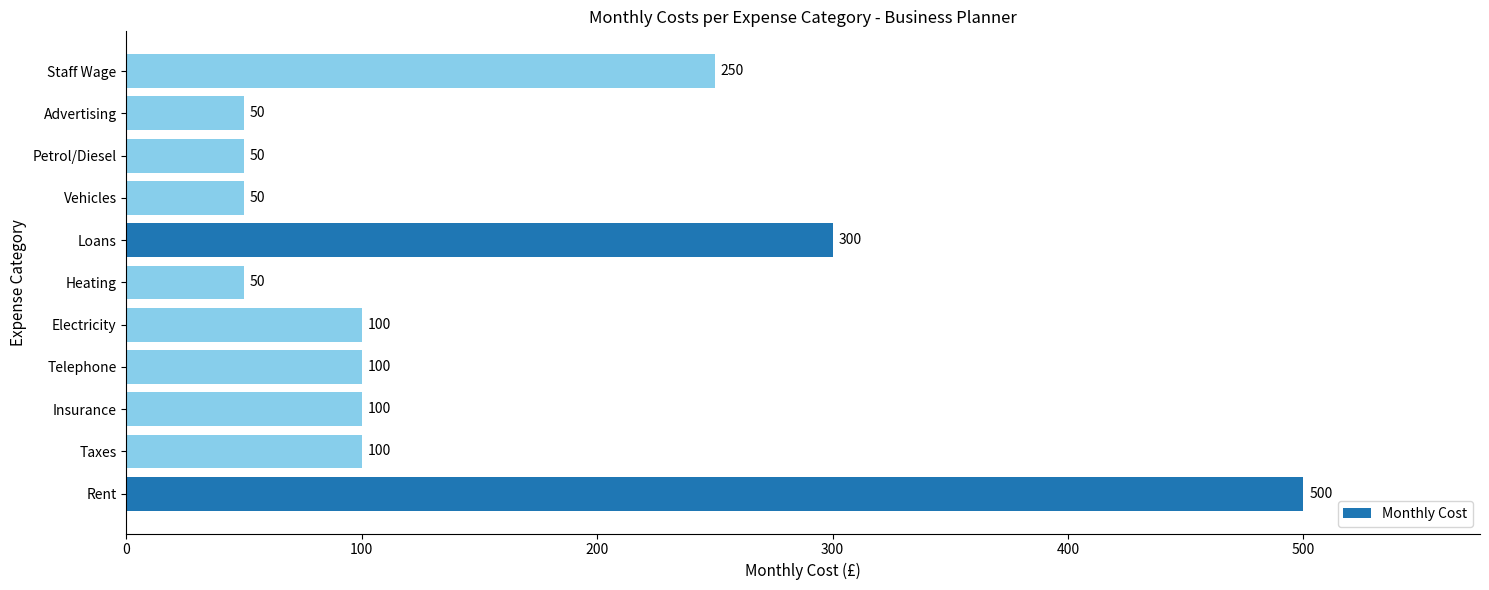

How many categories are shown in the chart?

11